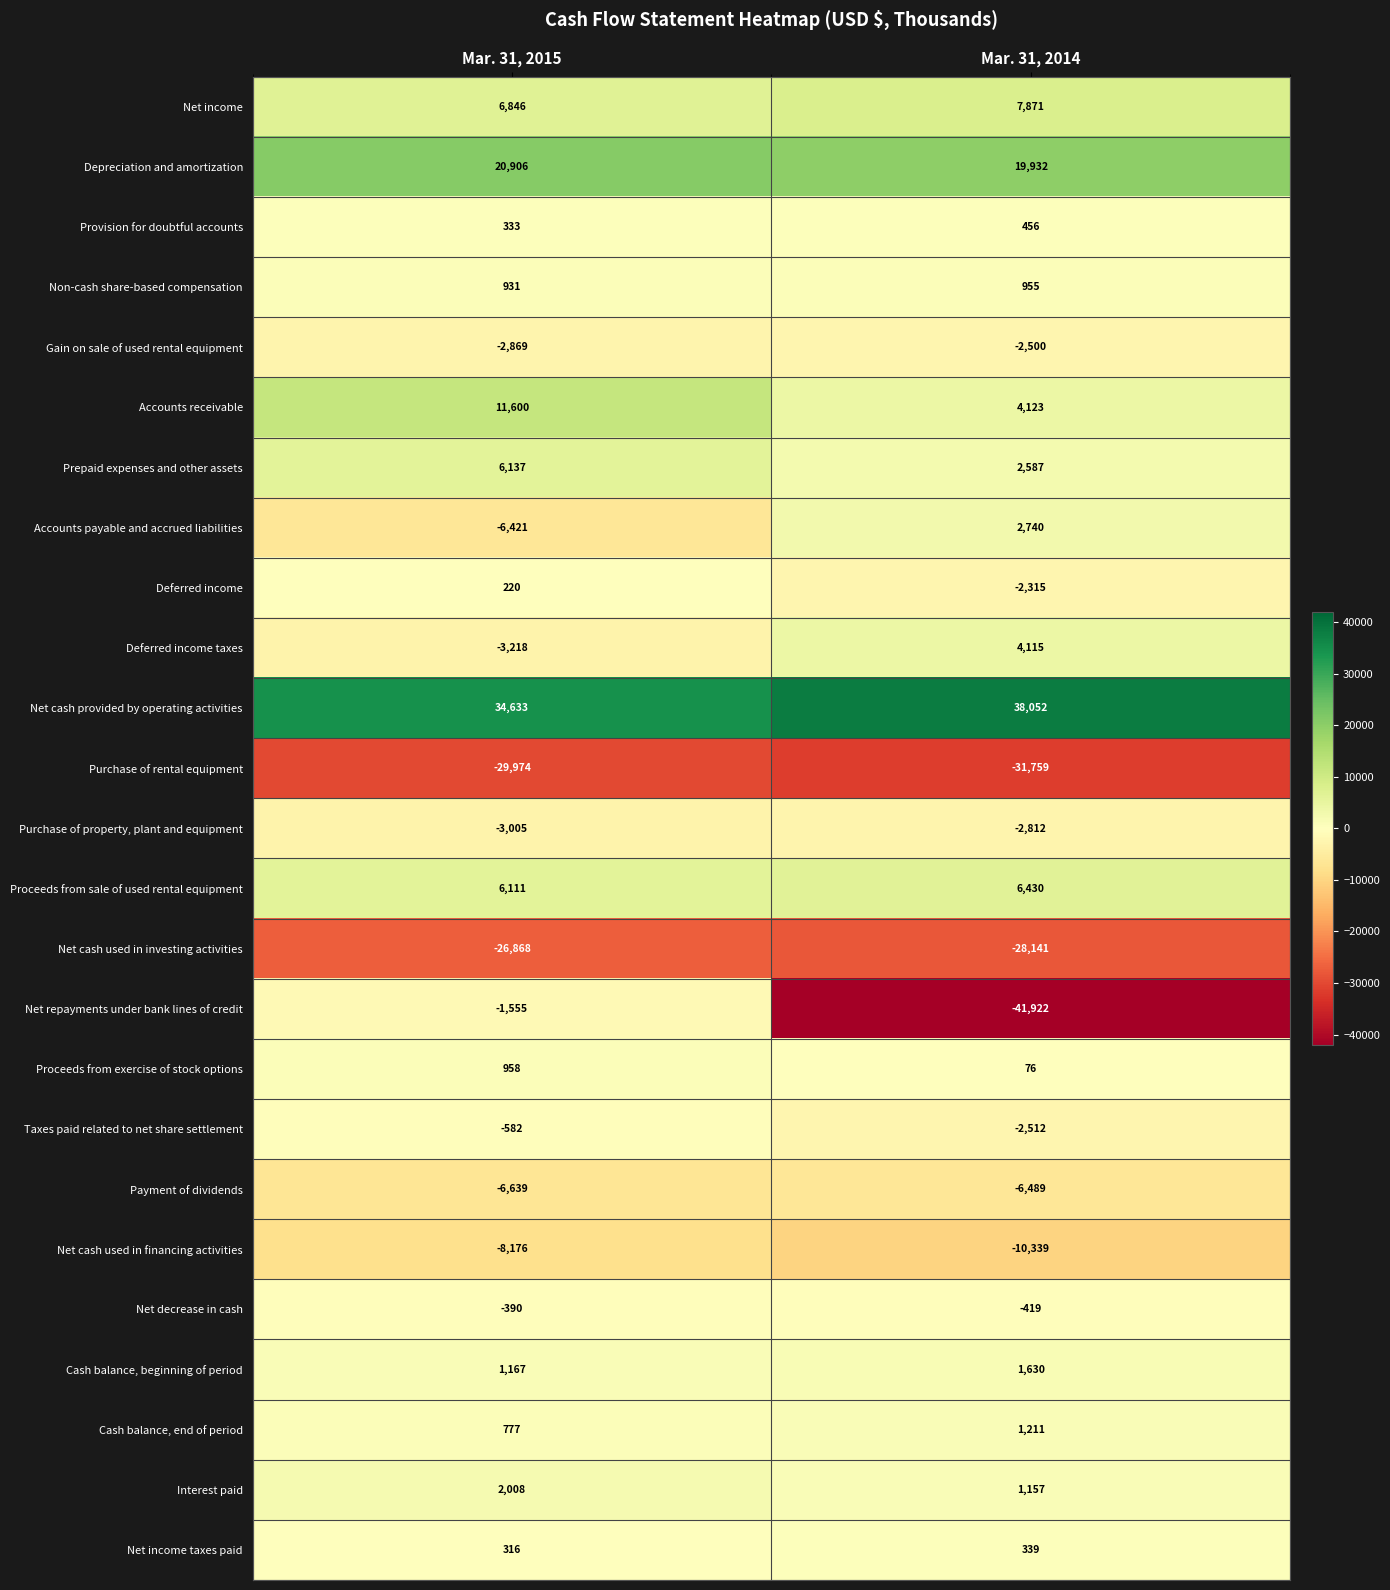

What is the sum of all Provision for doubtful accounts values?

789